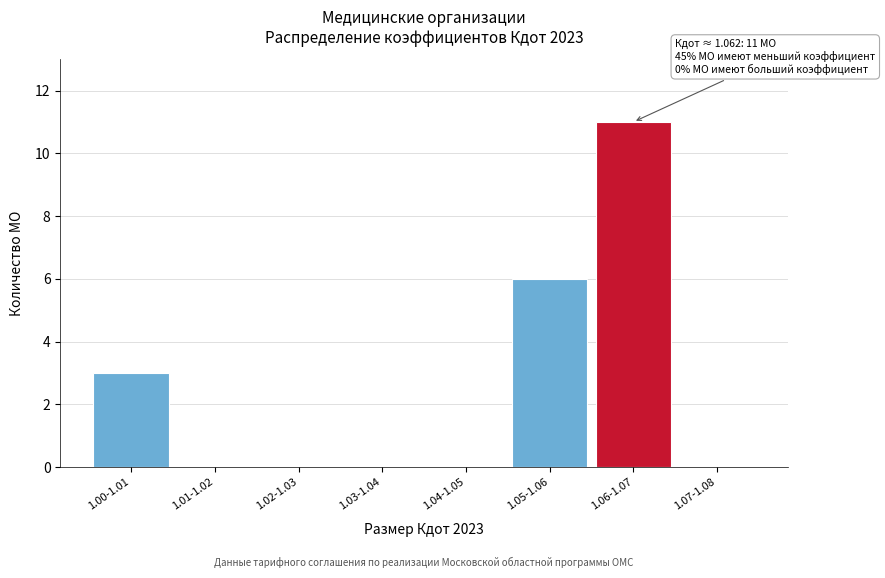

Reading right to left, transcribe all the data shown in this chart.

1.07-1.08=0	1.06-1.07=11	1.05-1.06=6	1.04-1.05=0	1.03-1.04=0	1.02-1.03=0	1.01-1.02=0	1.00-1.01=3